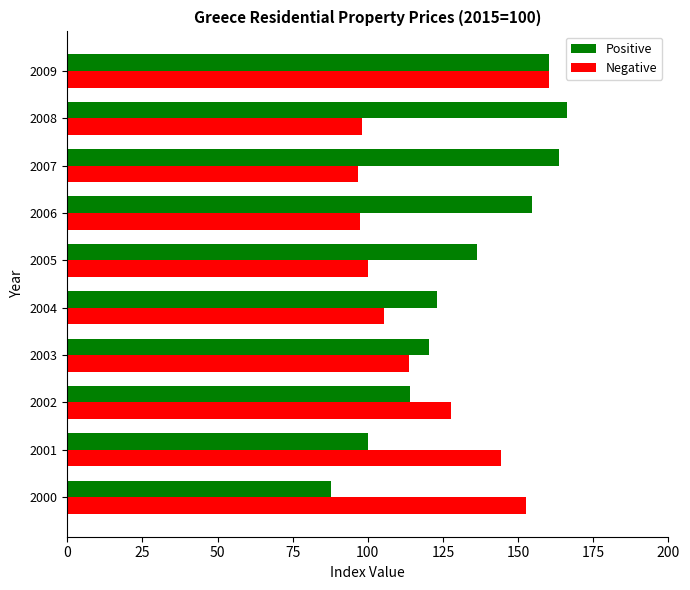

What is the spread (max minus min) of values at 2007?

67.1